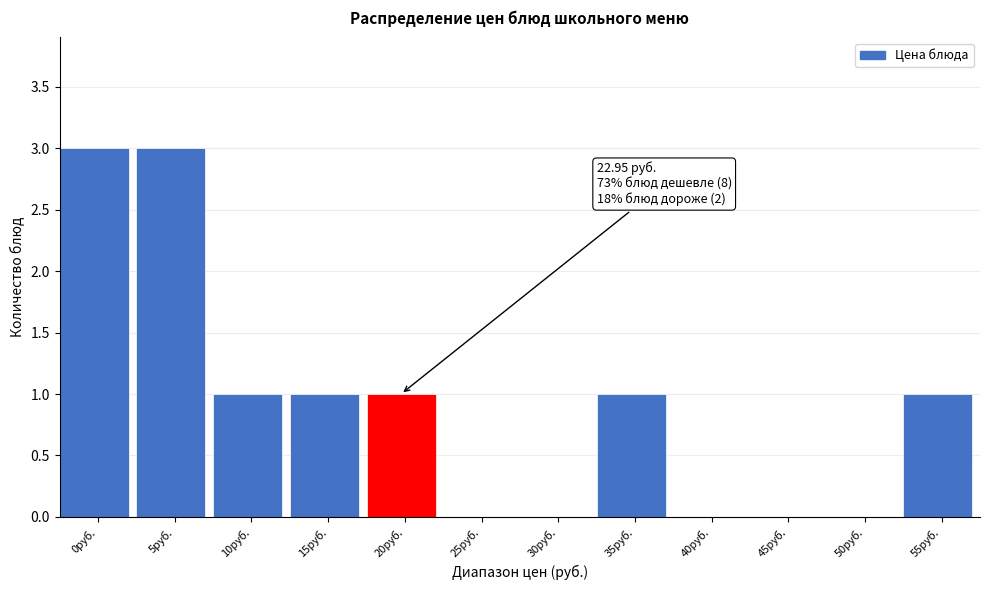

Reading right to left, list all the values displayed in this chart.

55руб.=1	50руб.=0	45руб.=0	40руб.=0	35руб.=1	30руб.=0	25руб.=0	20руб.=1	15руб.=1	10руб.=1	5руб.=3	0руб.=3